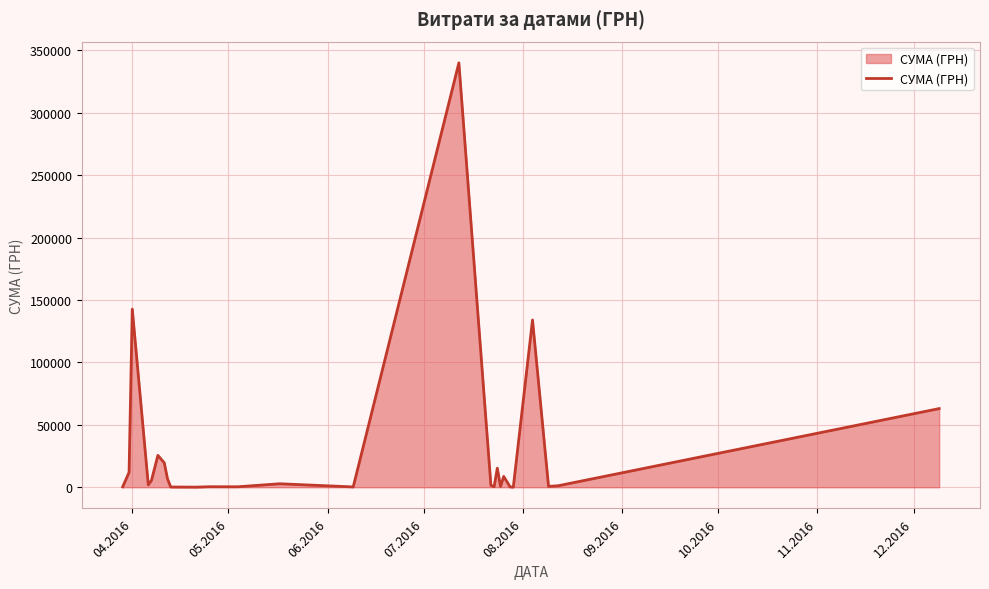

What is the maximum value shown in the chart?

340053.3